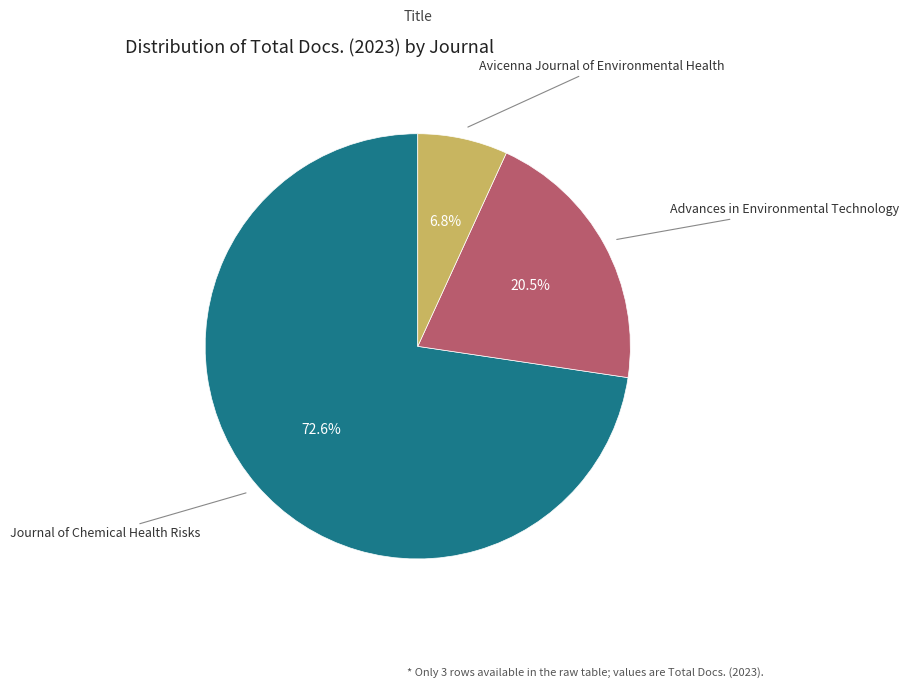

Does any single category account for the majority?

Yes